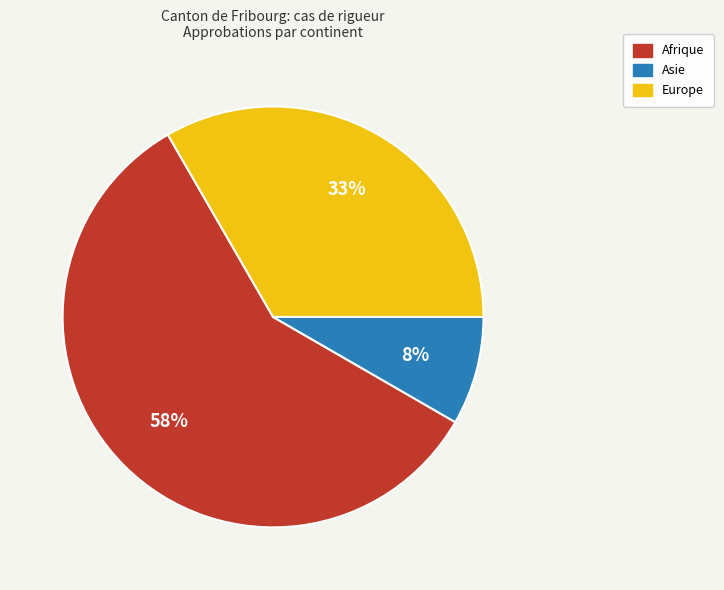

Is there any slice that represents more than half of the pie?

Yes